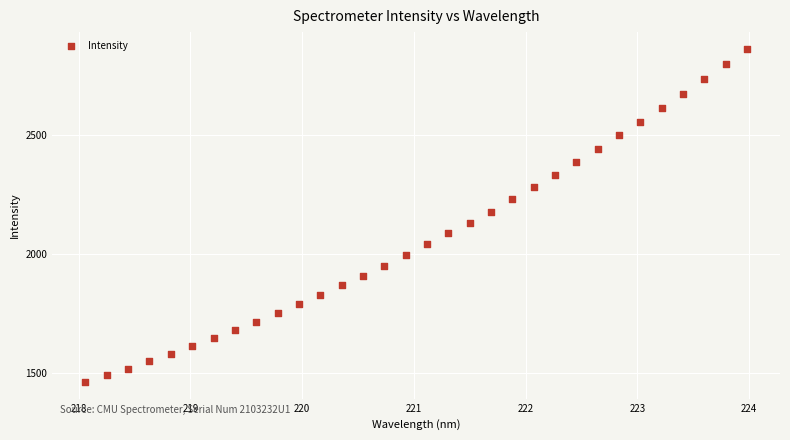

What is the range of X values (max minus min)?

5.9